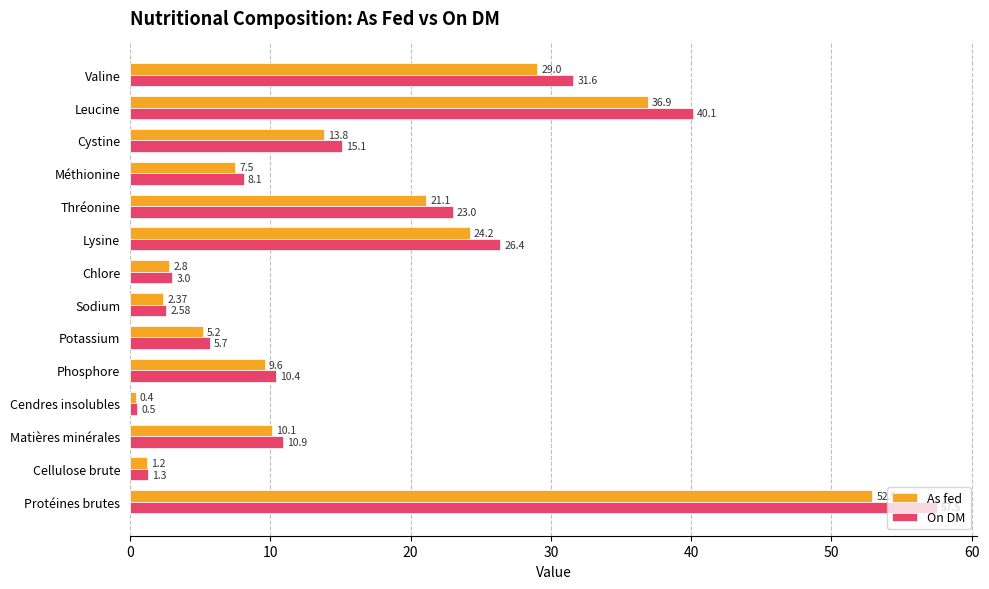

Which series has the largest range (max minus min)?

On DM